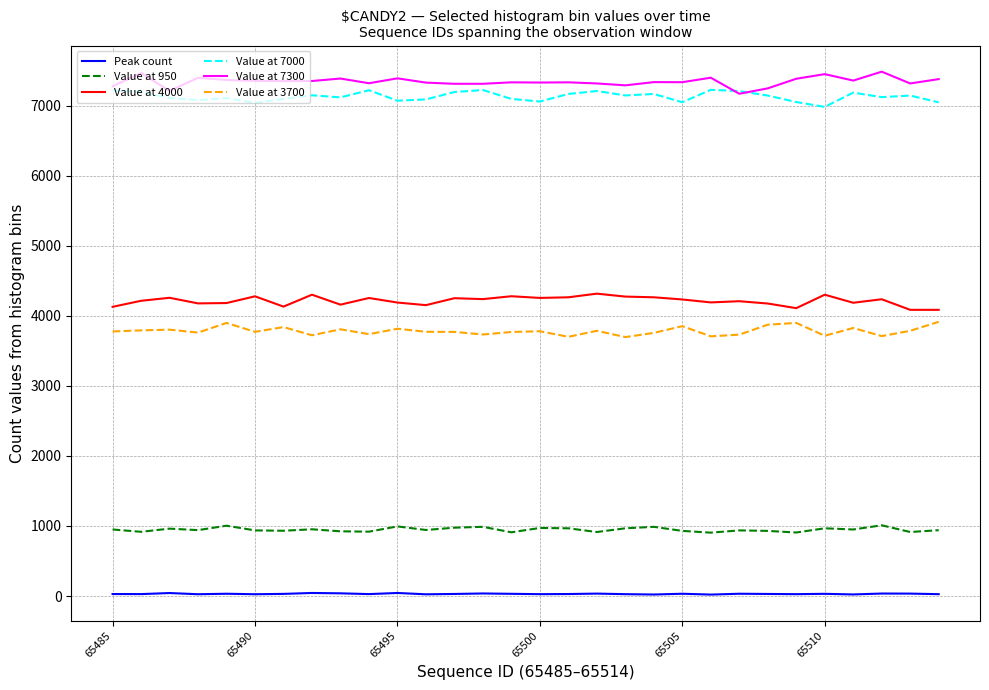

True or false: Value at 3700 and Value at 7300 intersect in this chart.

False